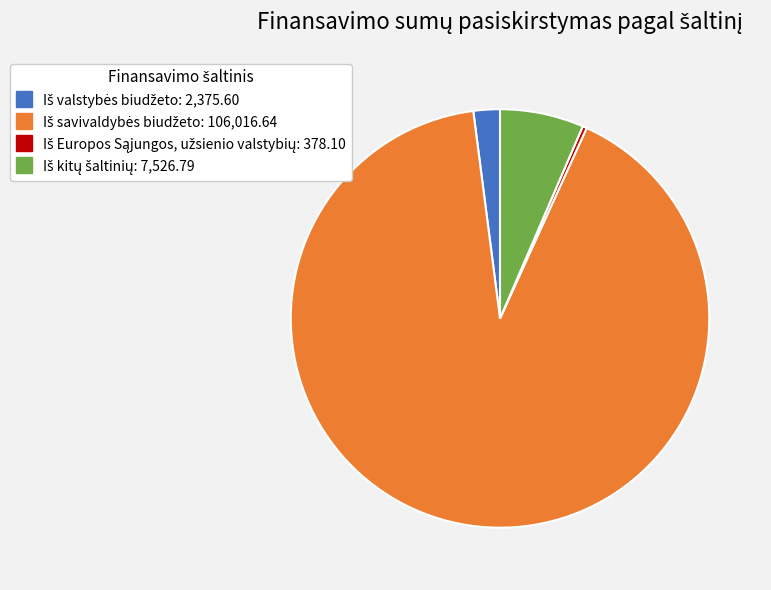

Is there any slice that represents more than half of the pie?

Yes